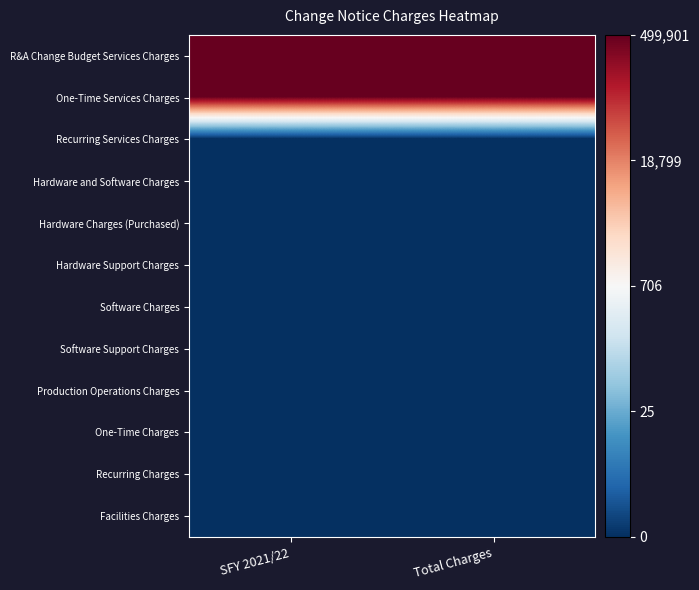

Reading right to left, transcribe all the data shown in this chart.

R&A Change Budget Services Charges: Total Charges=13.1	SFY 2021/22=13.1
One-Time Services Charges: Total Charges=13.1	SFY 2021/22=13.1
Recurring Services Charges: Total Charges=0.0	SFY 2021/22=0.0
Hardware and Software Charges: Total Charges=0.0	SFY 2021/22=0.0
Hardware Charges (Purchased): Total Charges=0.0	SFY 2021/22=0.0
Hardware Support Charges: Total Charges=0.0	SFY 2021/22=0.0
Software Charges: Total Charges=0.0	SFY 2021/22=0.0
Software Support Charges: Total Charges=0.0	SFY 2021/22=0.0
Production Operations Charges: Total Charges=0.0	SFY 2021/22=0.0
One-Time Charges: Total Charges=0.0	SFY 2021/22=0.0
Recurring Charges: Total Charges=0.0	SFY 2021/22=0.0
Facilities Charges: Total Charges=0.0	SFY 2021/22=0.0